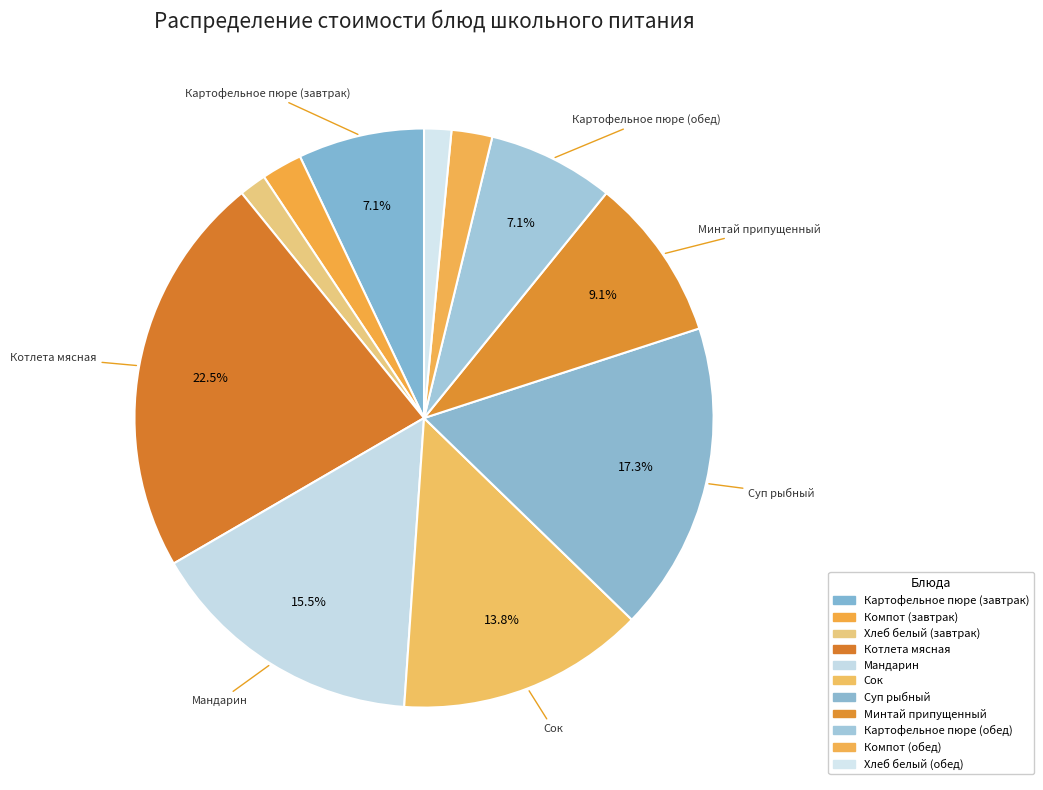

What percentage is the Картофельное пюре (обед) slice, to the nearest percent?

7%